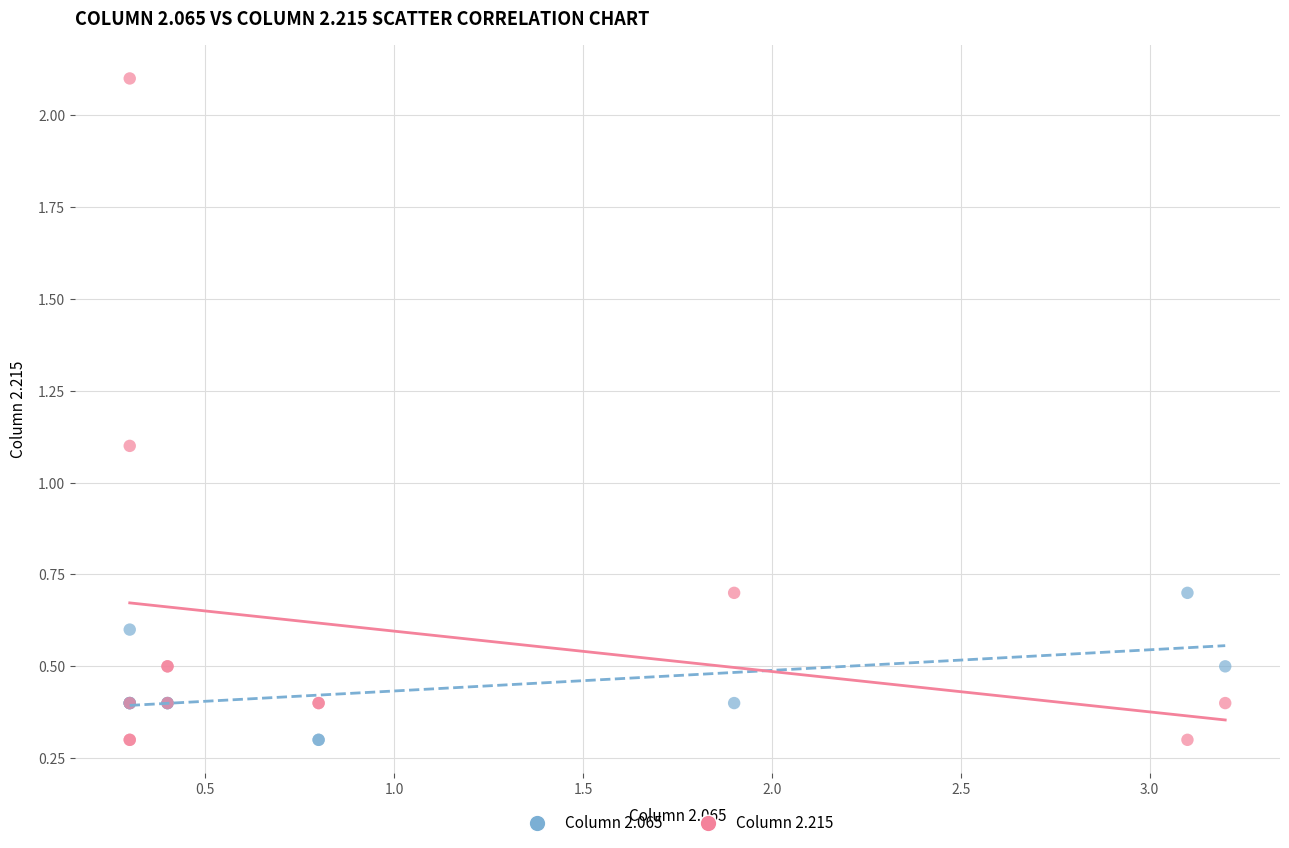

Across all series, what Y value is closest to 1?

1.1